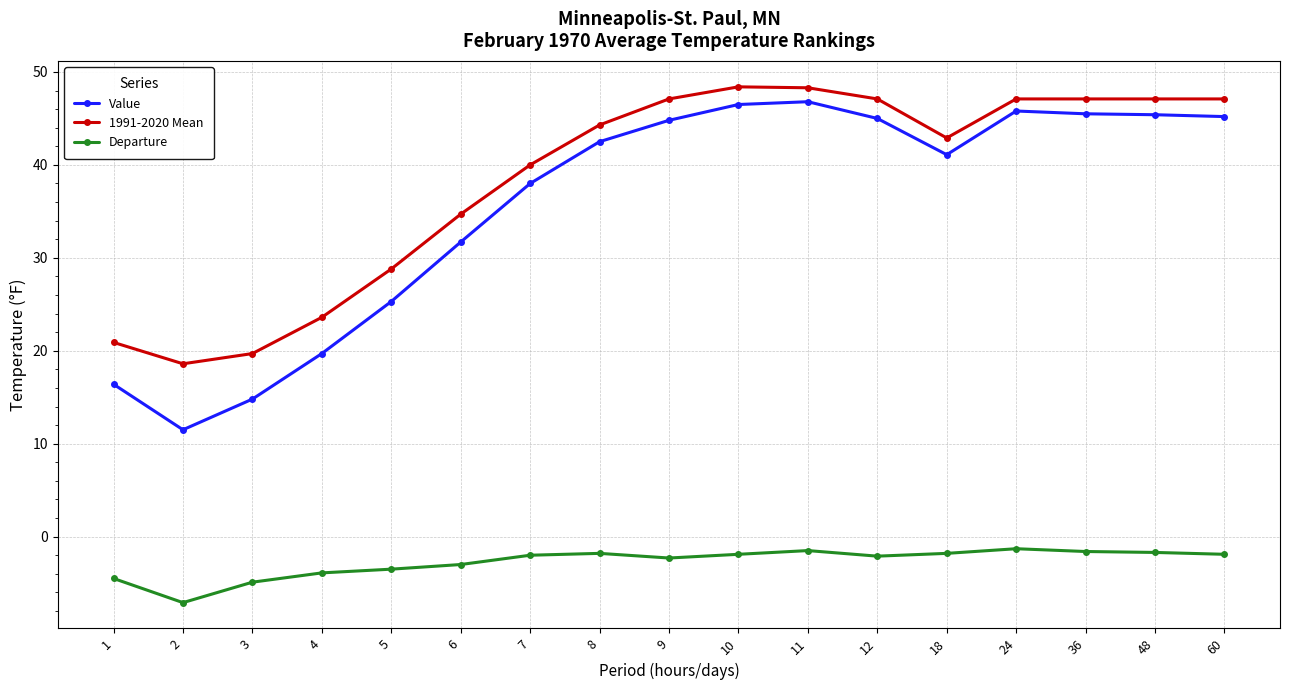

Where is 1991-2020 Mean nearest to the value 33?

6